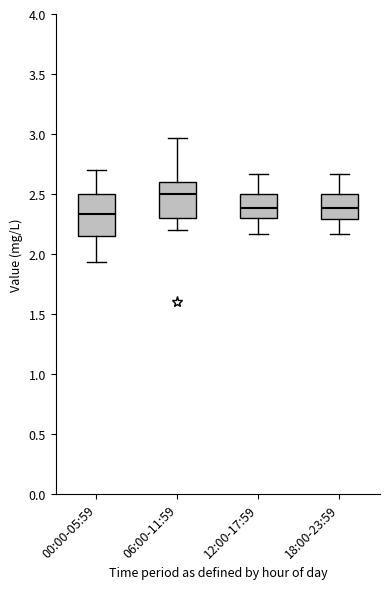

Where does the lower whisker of the box for 00:00-05:59 end on the y-axis? The values are not printed on the chart, so give them approximately, as read against the axis.

1.95